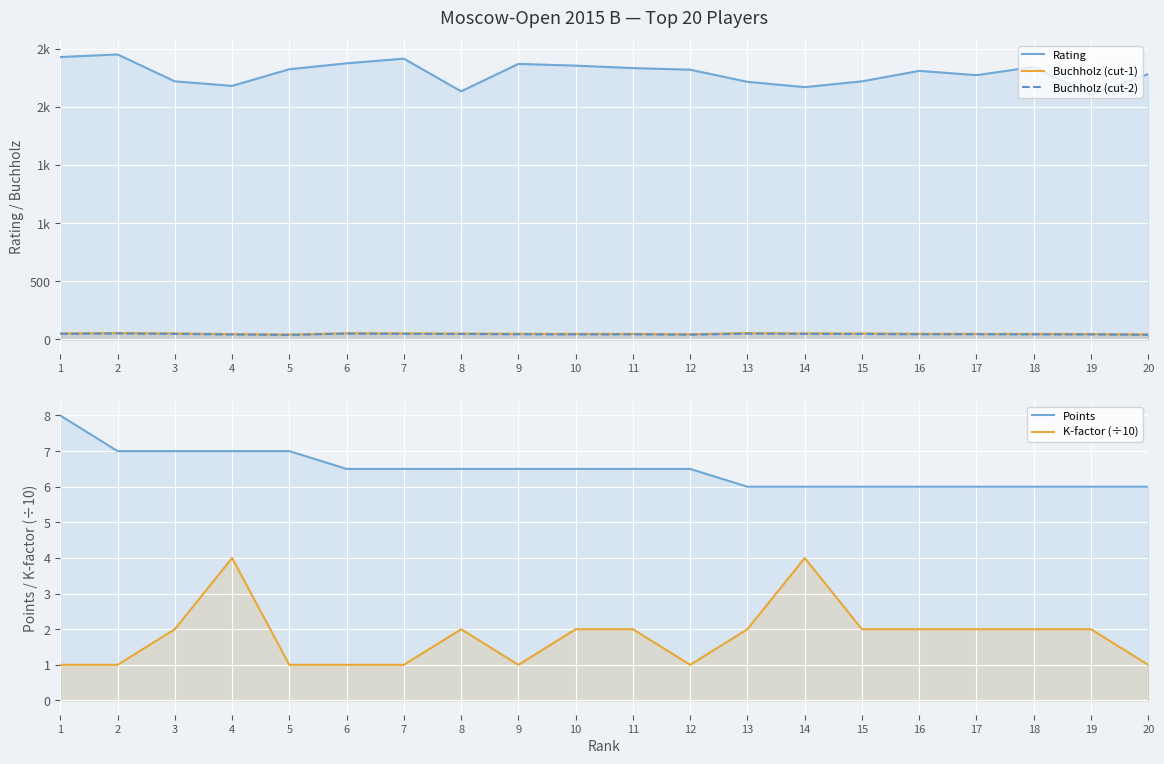

The Rating series shows 2451.0 at 2. True or false?

True